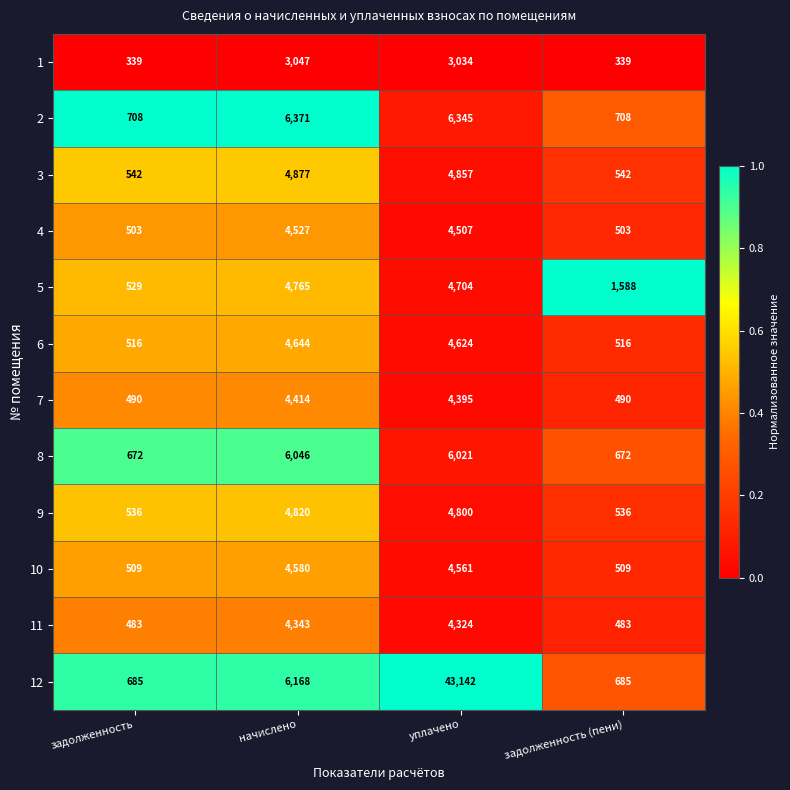

At задолженность, list the series in order from largest to smallest.

2, 12, 8, 3, 9, 5, 6, 10, 4, 7, 11, 1